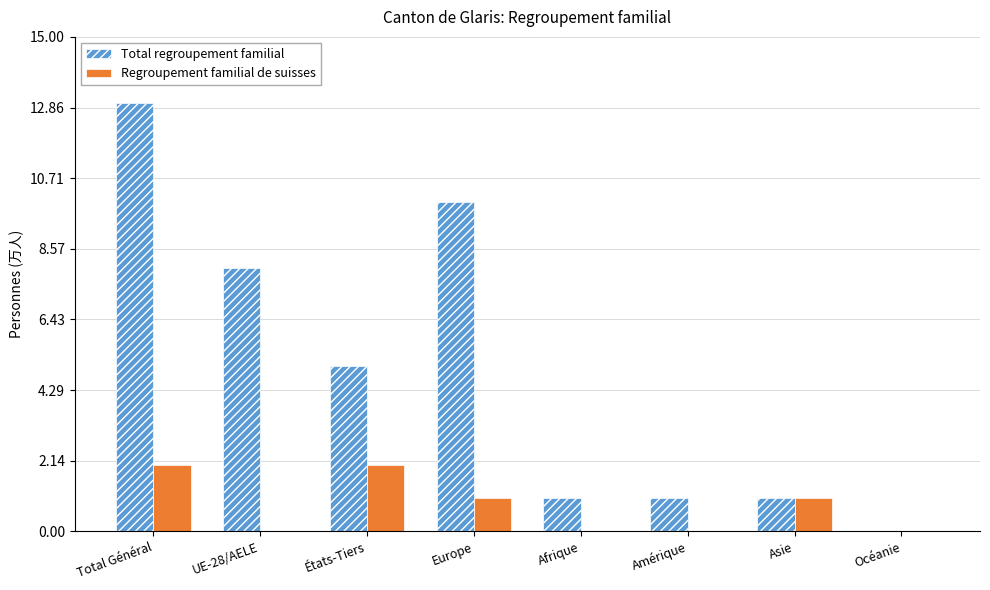

What is the sum of all Regroupement familial de suisses values?

6